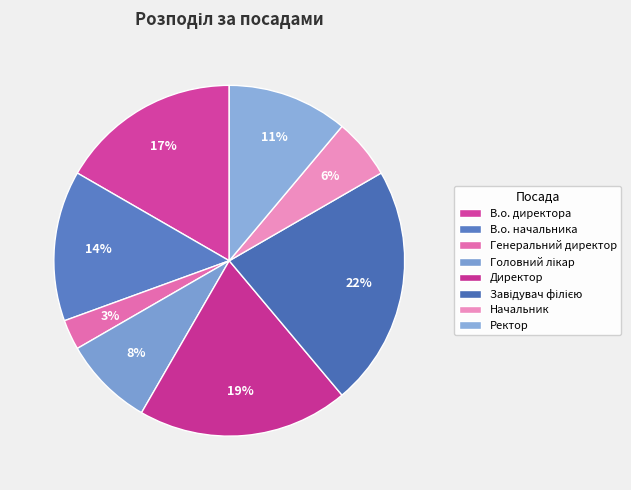

How many segments does this pie chart have?

8